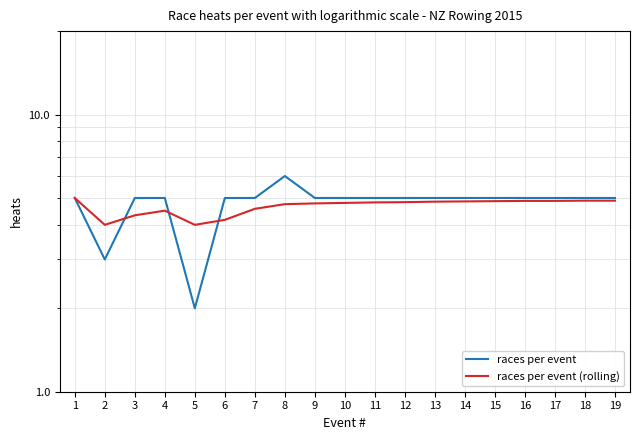

At which label does races per event first exceed 5?

8